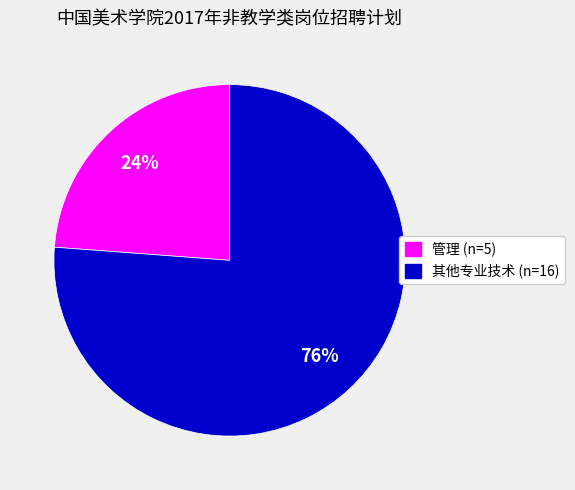

To the nearest percent, what is the difference between the largest and smallest slice percentages?

52%